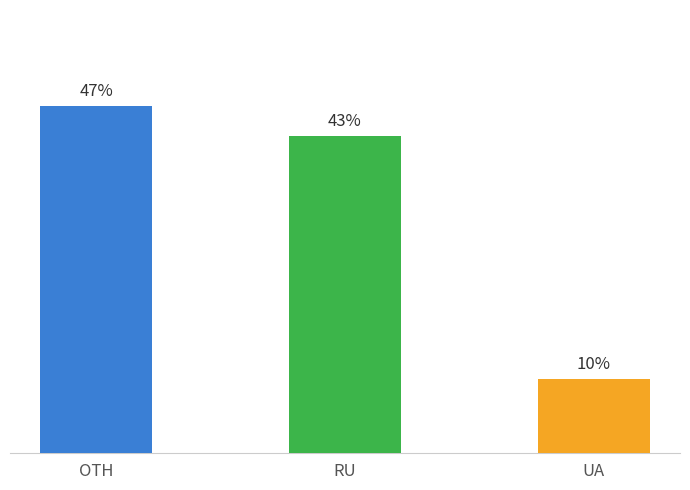

Which label corresponds to the smallest value in the chart?

UA